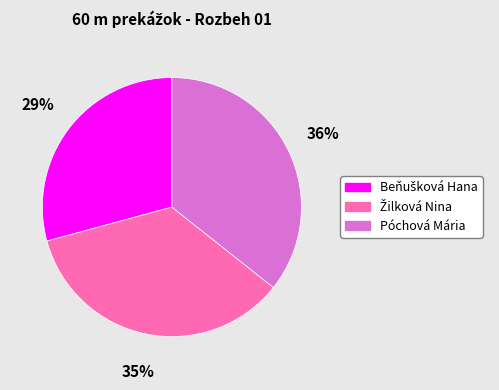

To the nearest percent, what portion does Póchová Mária represent?

36%